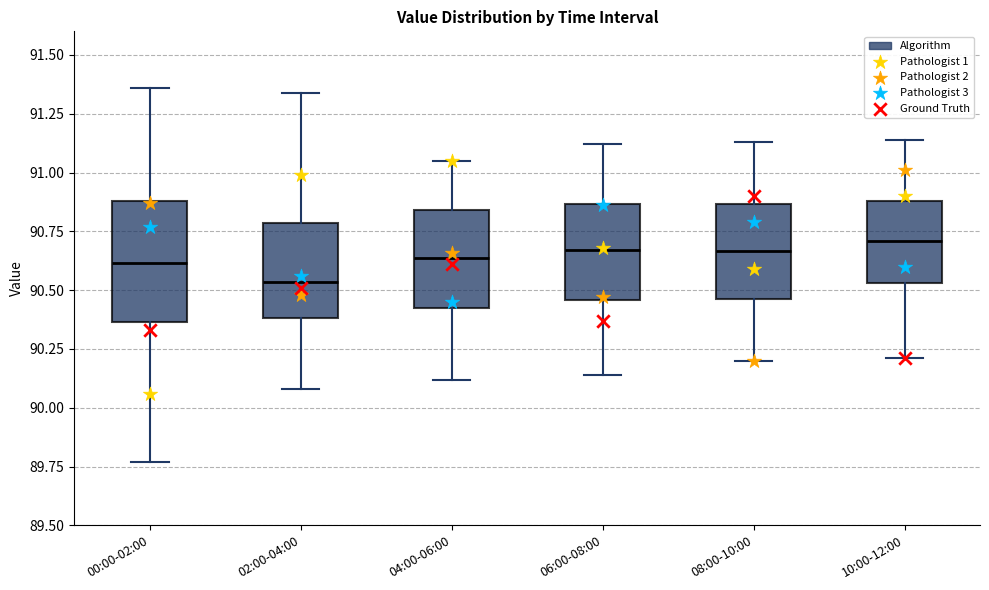

Where does the upper whisker of the box for 04:00-06:00 end on the y-axis? The values are not printed on the chart, so give them approximately, as read against the axis.

91.05